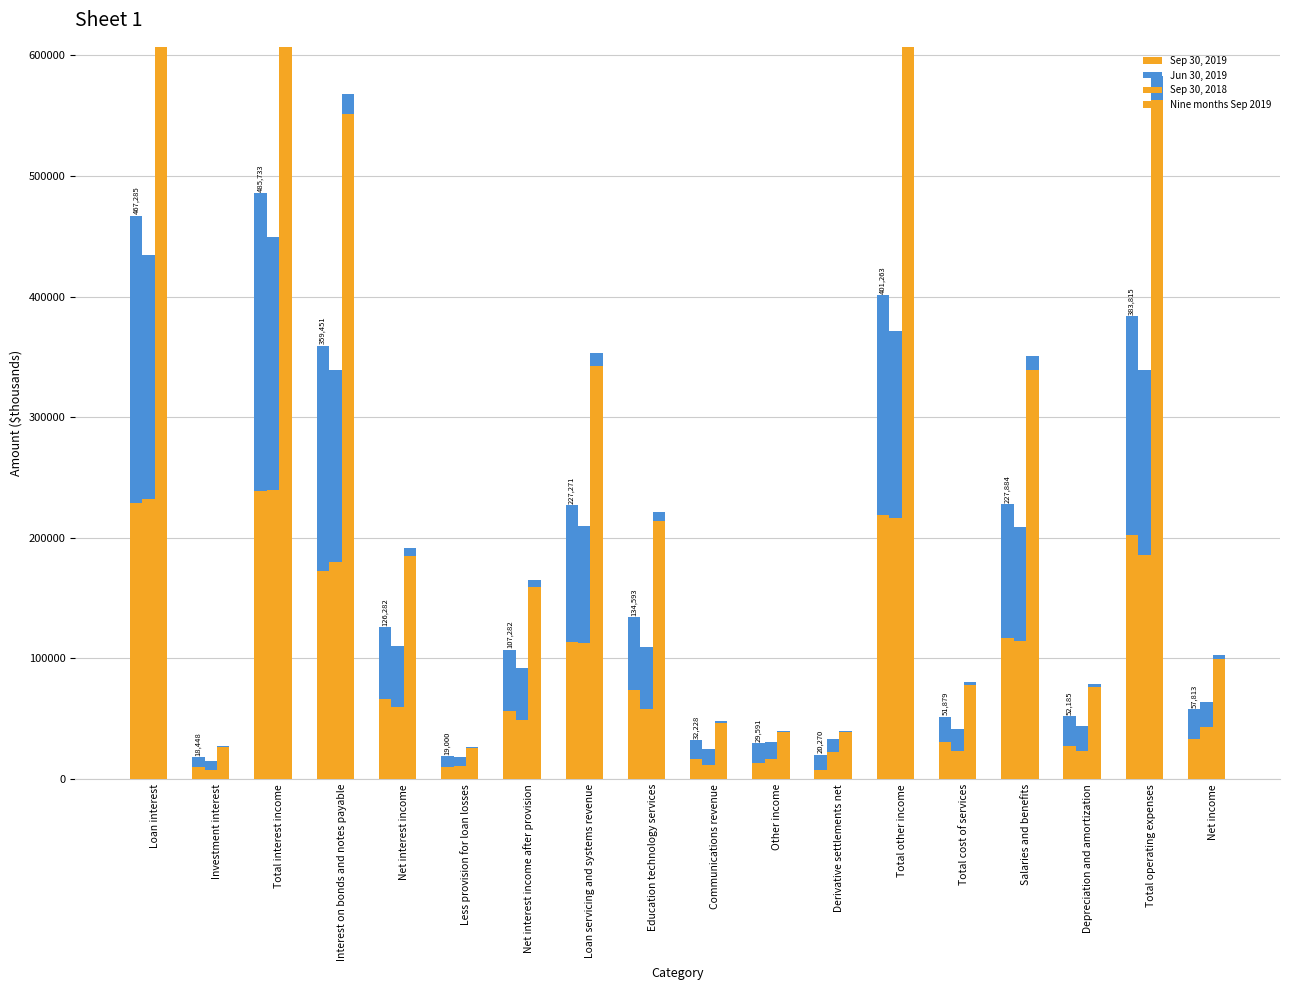

How many groups of bars are there?

18